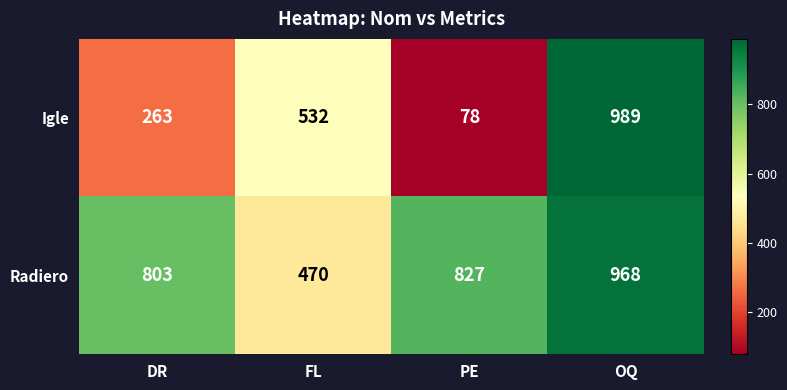

Read the Igle value at OQ, to the nearest 10.

990